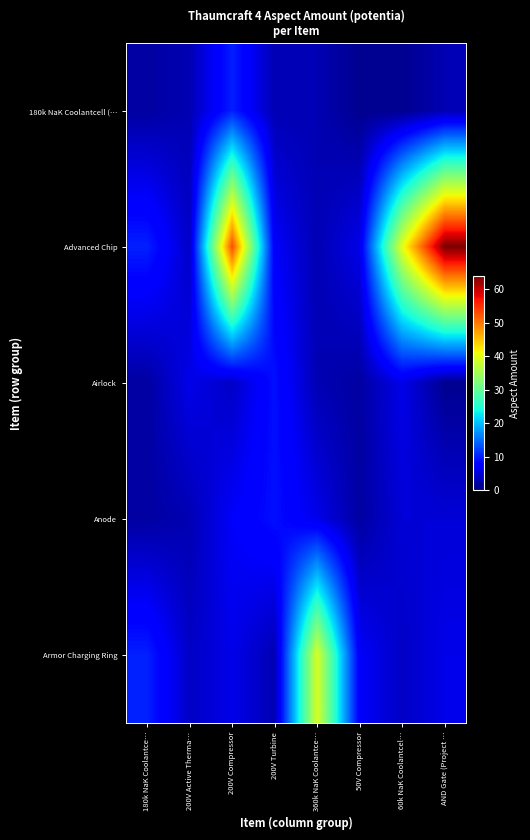

Reading left to right, list all the values displayed in this chart.

180k NaK Coolantcell (…: 180k NaK Coolantce…=2	200V Active Therma…=3	200V Compressor=10	200V Turbine=3	360k NaK Coolantce…=3	50V Compressor=1	60k NaK Coolantcel…=1	AND Gate (Project …=3
Advanced Chip: 180k NaK Coolantce…=10	200V Active Therma…=4	200V Compressor=53	200V Turbine=7	360k NaK Coolantce…=3	50V Compressor=6	60k NaK Coolantcel…=40	AND Gate (Project …=64
Airlock: 180k NaK Coolantce…=2	200V Active Therma…=6	200V Compressor=4	200V Turbine=9	360k NaK Coolantce…=3	50V Compressor=2	60k NaK Coolantcel…=6	AND Gate (Project …=1
Anode: 180k NaK Coolantce…=2	200V Active Therma…=3	200V Compressor=7	200V Turbine=9	360k NaK Coolantce…=6	50V Compressor=2	60k NaK Coolantcel…=5	AND Gate (Project …=5
Armor Charging Ring: 180k NaK Coolantce…=10	200V Active Therma…=4	200V Compressor=6	200V Turbine=3	360k NaK Coolantce…=39	50V Compressor=7	60k NaK Coolantcel…=4	AND Gate (Project …=6